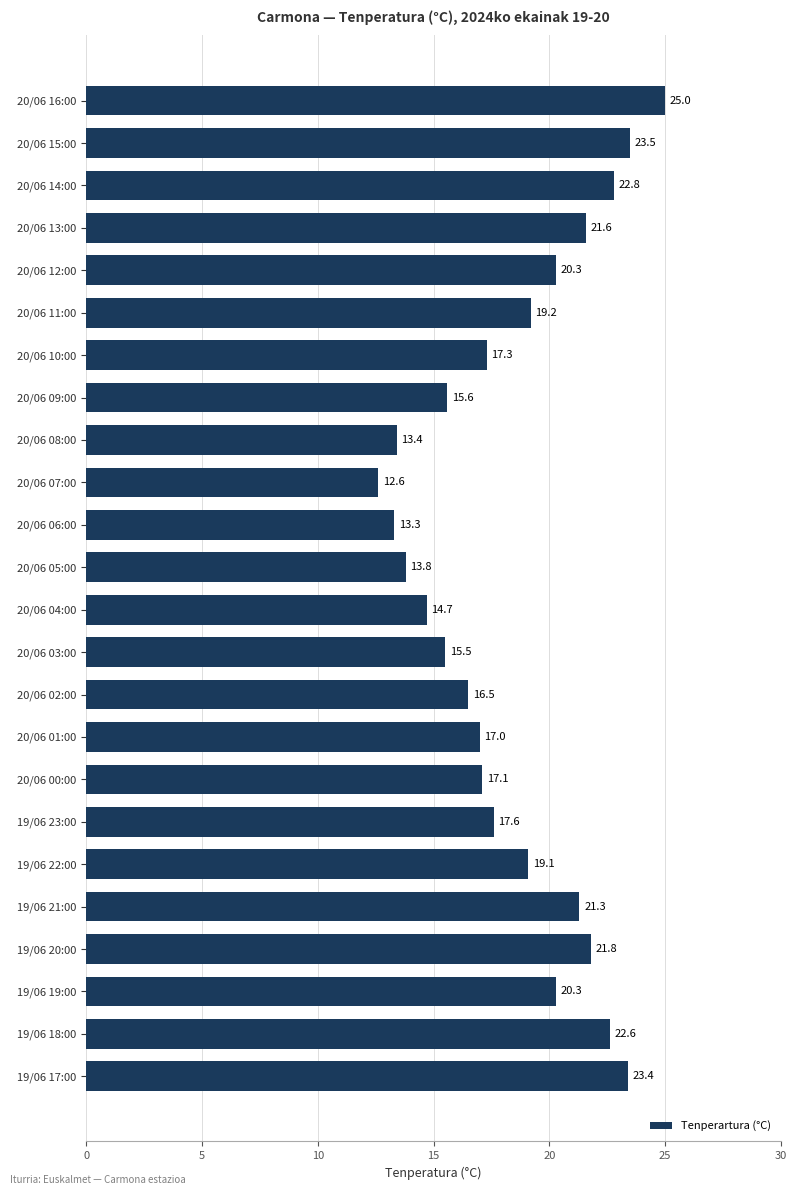

Reading top to bottom, what are all the values shown in this chart?

20/06 16:00=25.0	20/06 15:00=23.5	20/06 14:00=22.8	20/06 13:00=21.6	20/06 12:00=20.3	20/06 11:00=19.2	20/06 10:00=17.3	20/06 09:00=15.6	20/06 08:00=13.4	20/06 07:00=12.6	20/06 06:00=13.3	20/06 05:00=13.8	20/06 04:00=14.7	20/06 03:00=15.5	20/06 02:00=16.5	20/06 01:00=17.0	20/06 00:00=17.1	19/06 23:00=17.6	19/06 22:00=19.1	19/06 21:00=21.3	19/06 20:00=21.8	19/06 19:00=20.3	19/06 18:00=22.6	19/06 17:00=23.4